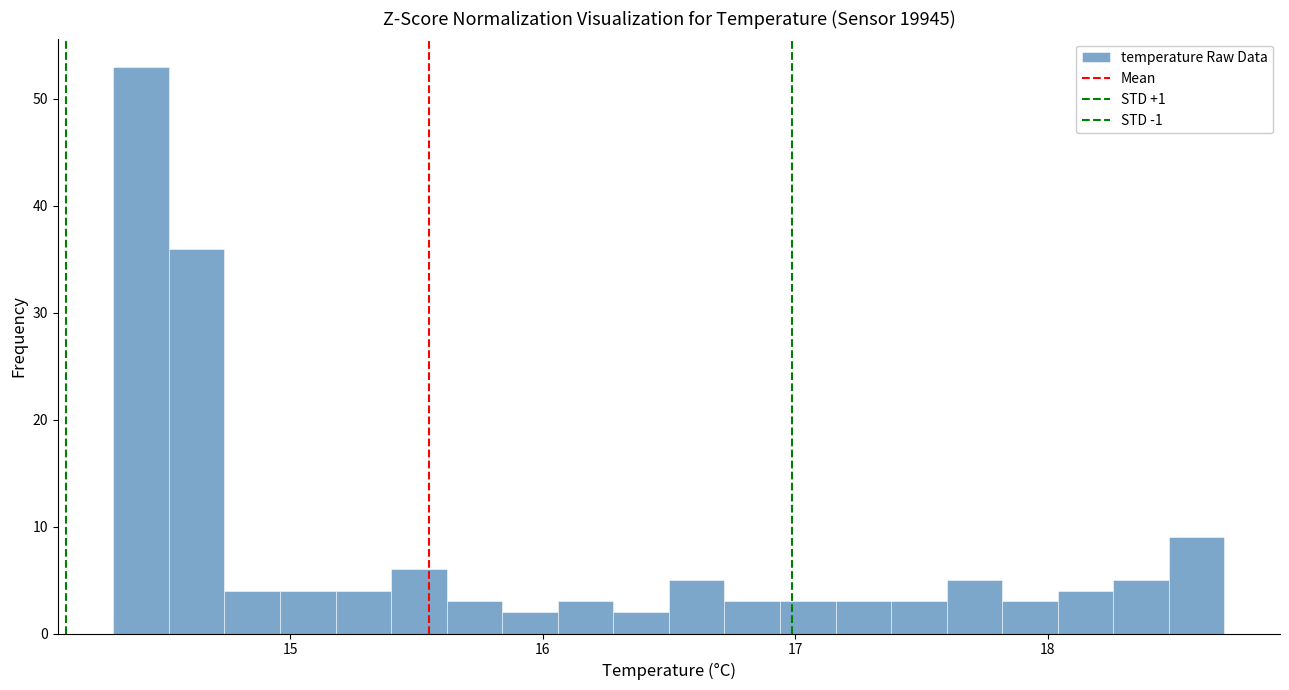

Read against the x-axis, roughly where is the centre of the tallest bar?

14.4